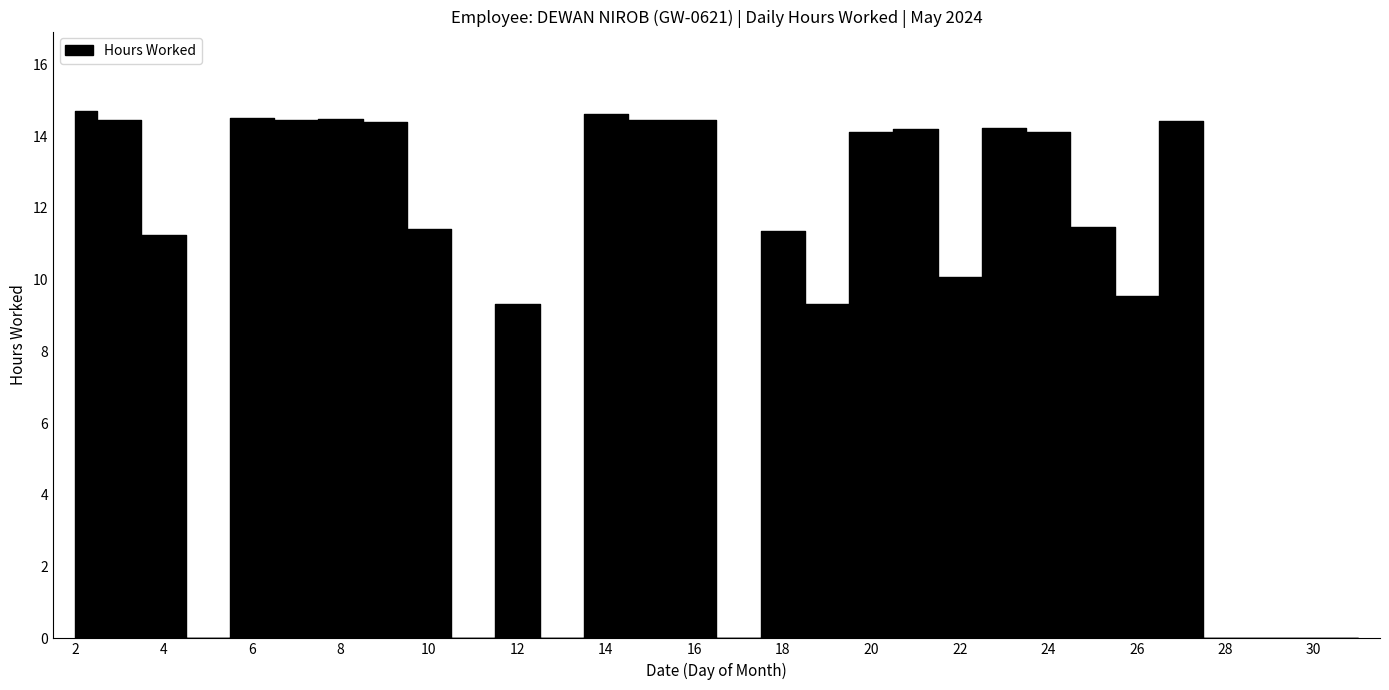

How many lines are shown in the chart?

1